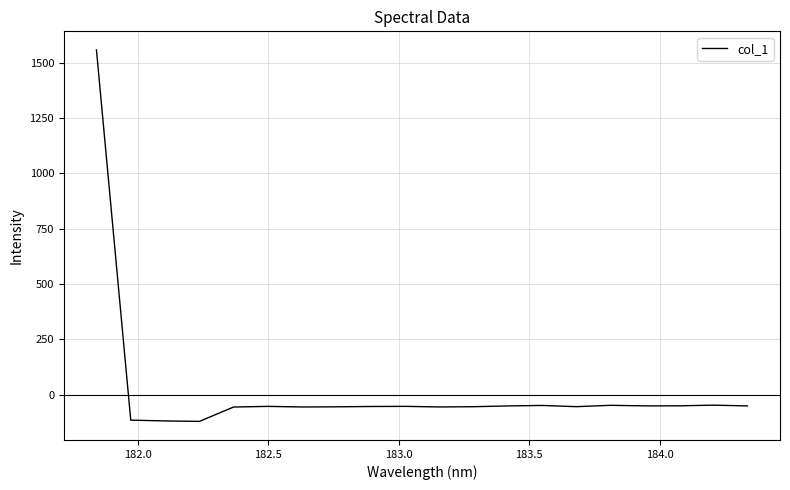

What is the difference between the maximum and minimum values?

1679.3